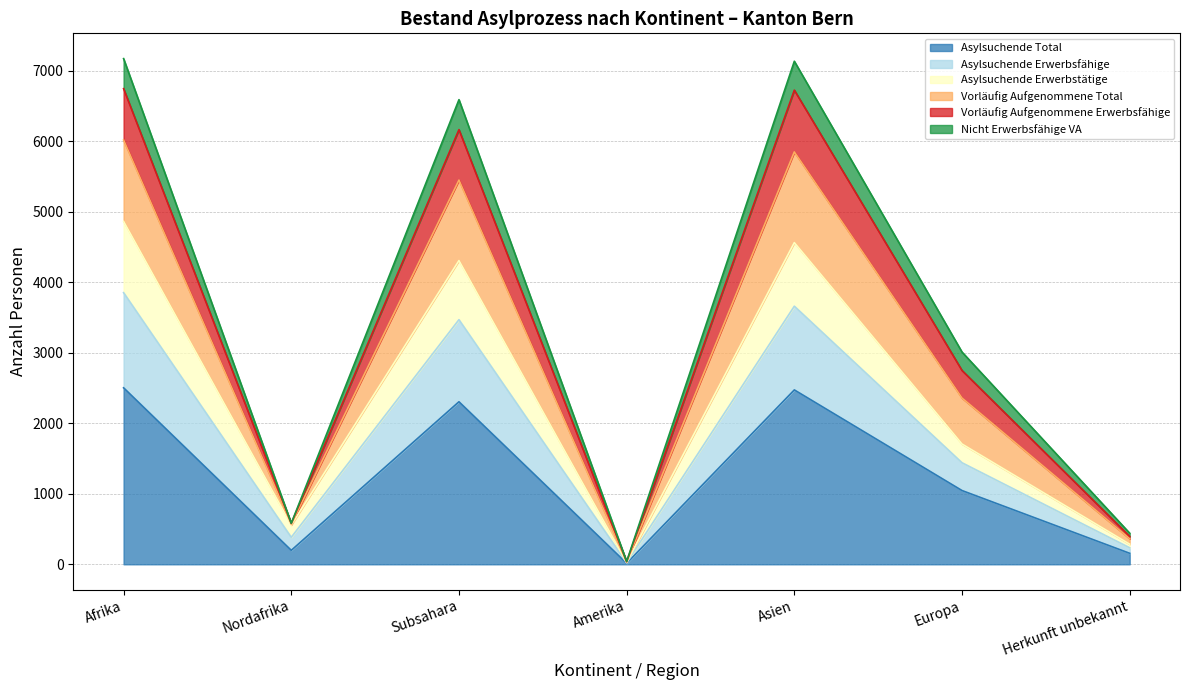

What is the minimum value shown in the chart?

14